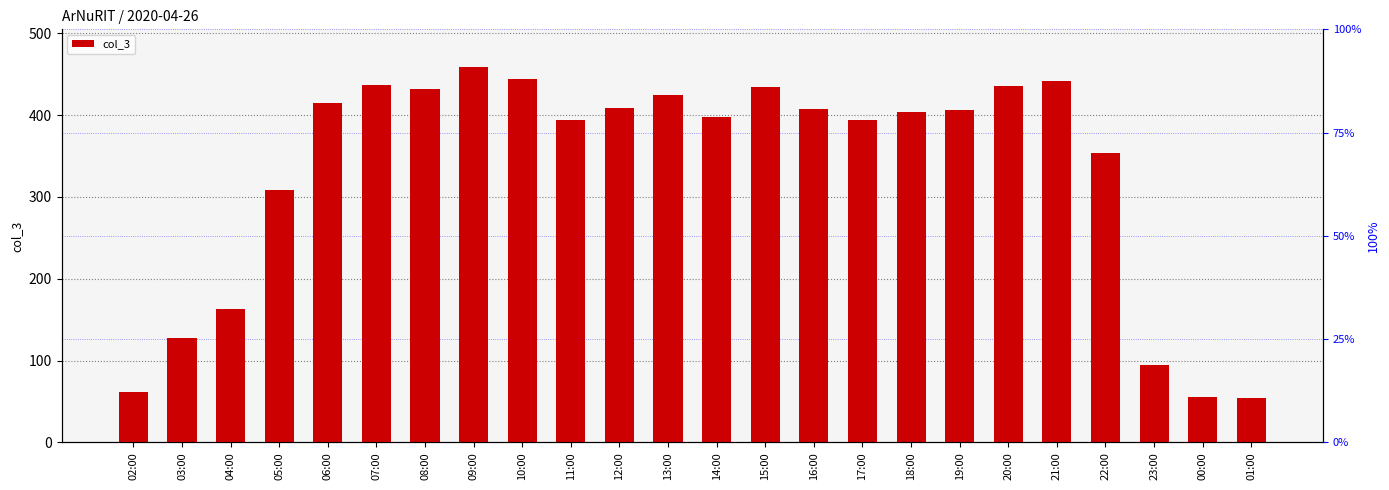

What is the smallest value displayed?

54